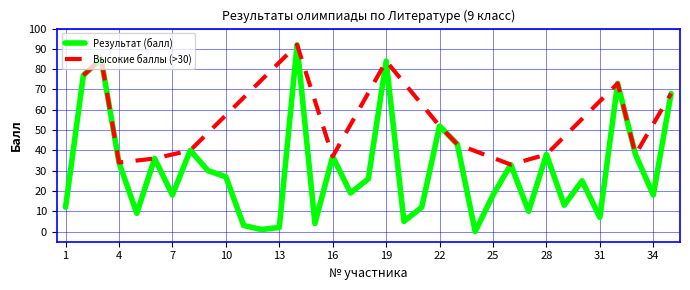

Count the number of categories in the chart.

35